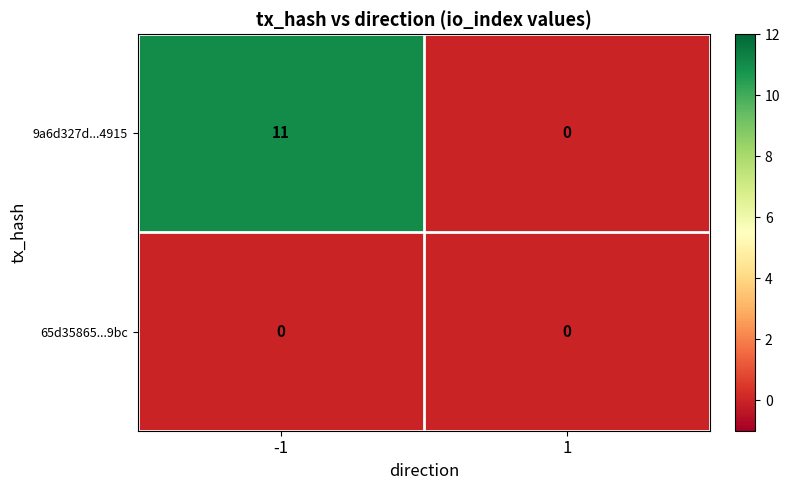

List the series in order of their overall mean, lowest first.

65d35865...9bc, 9a6d327d...4915